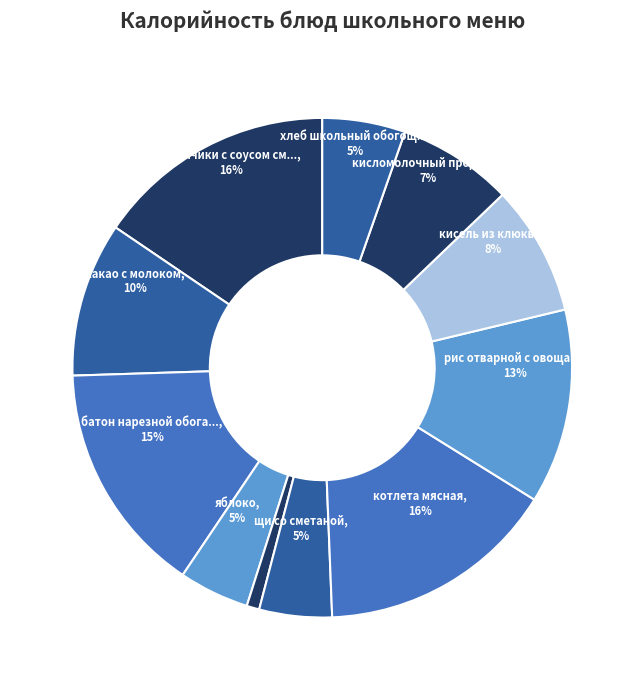

Count the number of slices in the pie.

11